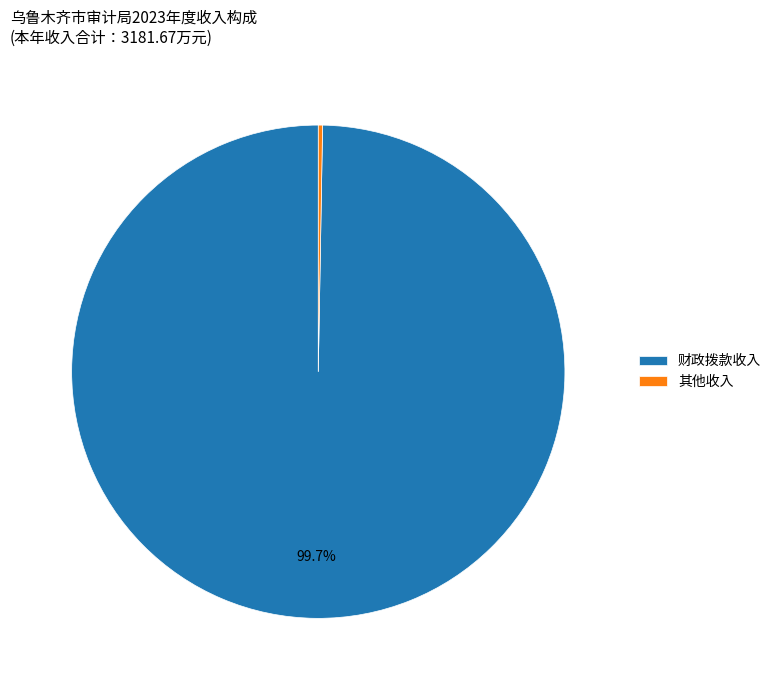

Is there a majority slice in this chart?

Yes